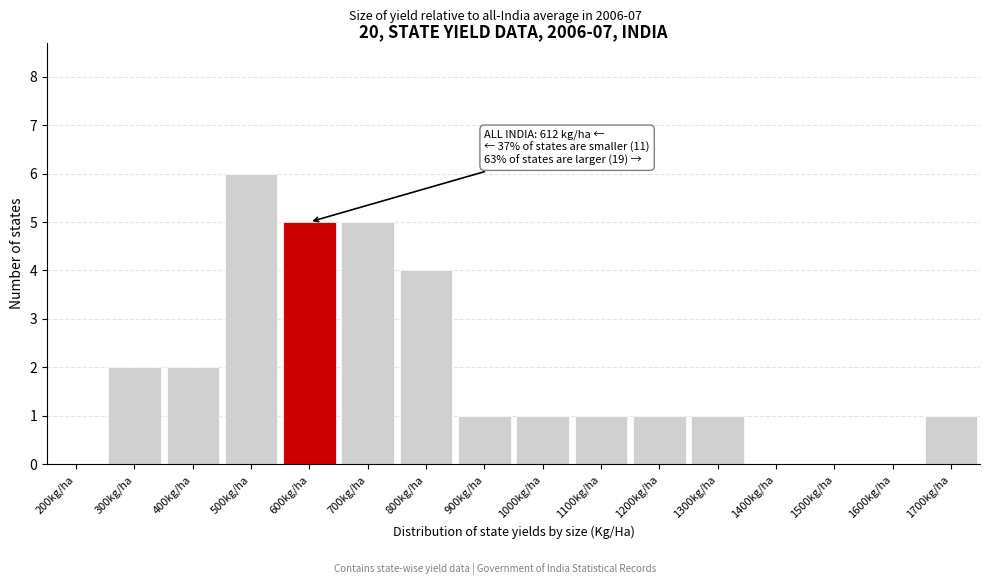

Reading right to left, what are all the values shown in this chart?

1700kg/ha=1	1600kg/ha=0	1500kg/ha=0	1400kg/ha=0	1300kg/ha=1	1200kg/ha=1	1100kg/ha=1	1000kg/ha=1	900kg/ha=1	800kg/ha=4	700kg/ha=5	600kg/ha=5	500kg/ha=6	400kg/ha=2	300kg/ha=2	200kg/ha=0